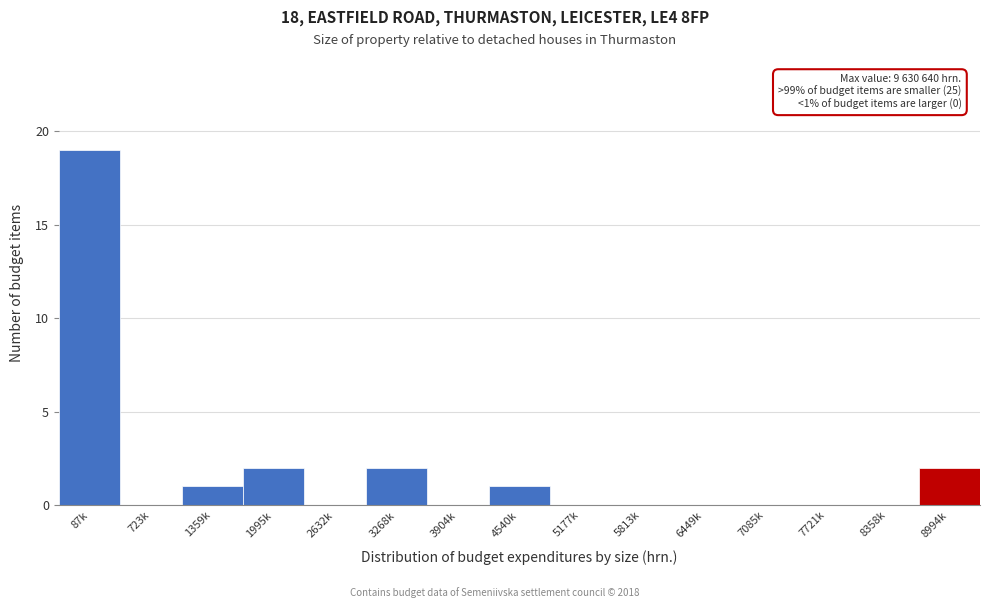

Reading left to right, transcribe all the data shown in this chart.

87k=19	723k=0	1359k=1	1995k=2	2632k=0	3268k=2	3904k=0	4540k=1	5177k=0	5813k=0	6449k=0	7085k=0	7721k=0	8358k=0	8994k=2